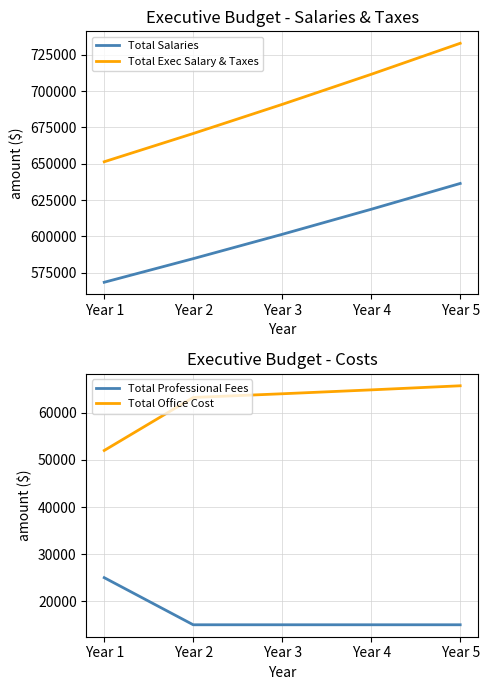

What is the value of the Total Office Cost point at the 2nd from the left?

63250.0